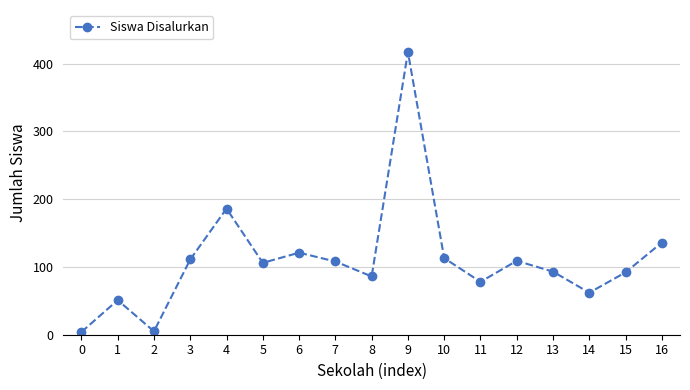

What is the difference between the second highest and second lowest values?

181